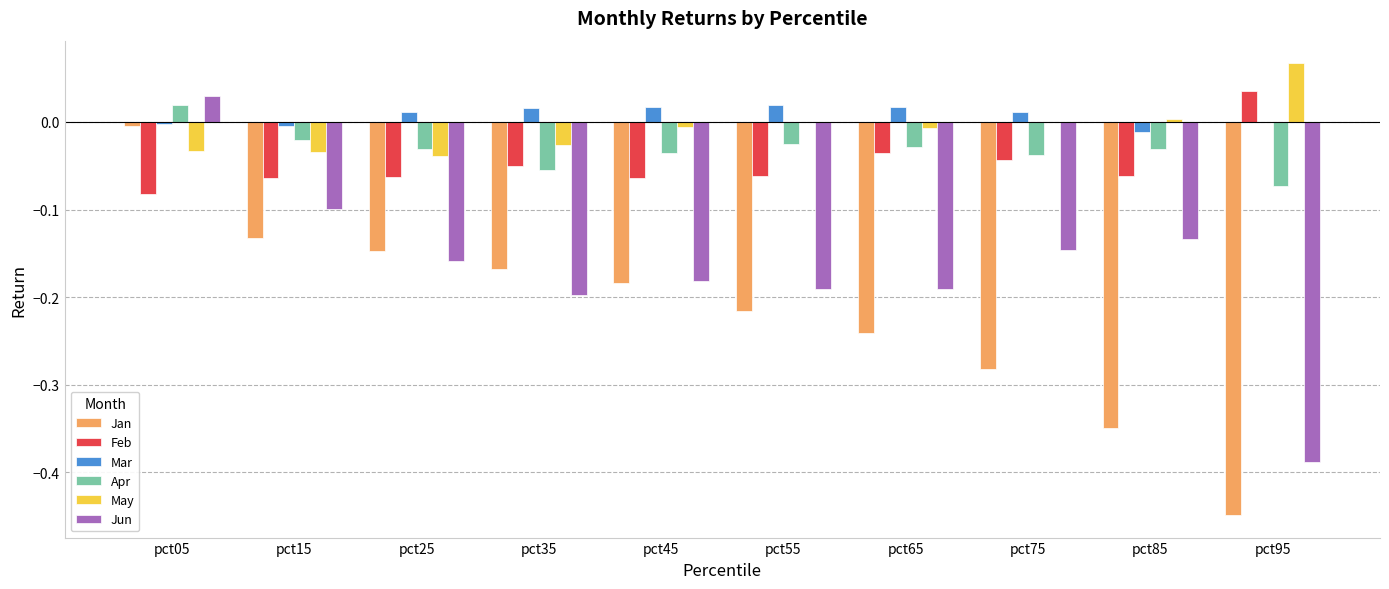

The Mar series shows 0.0 at pct65. True or false?

True